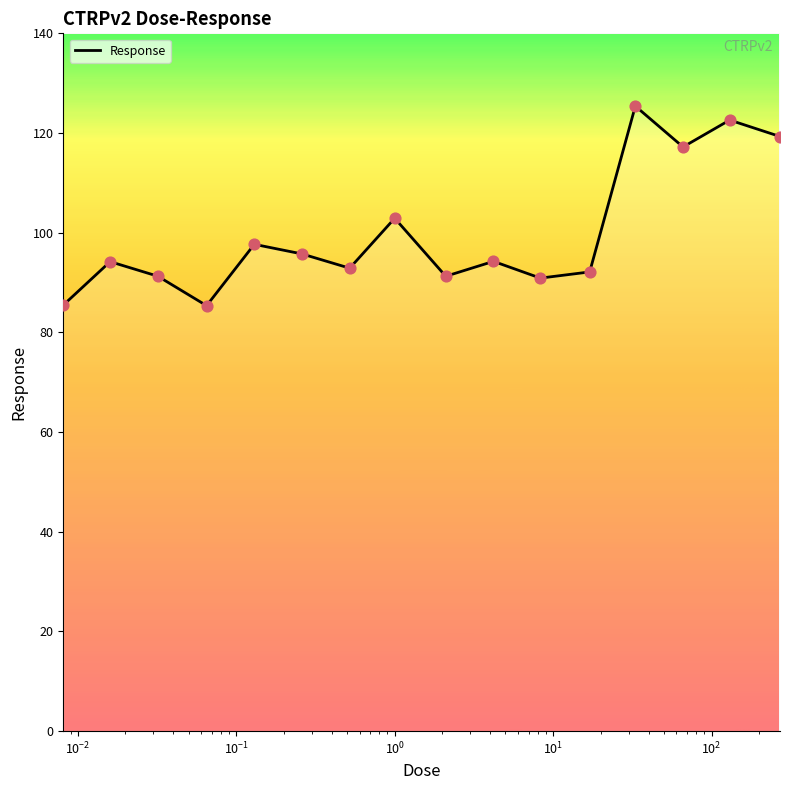

What is the greatest value displayed?

125.4